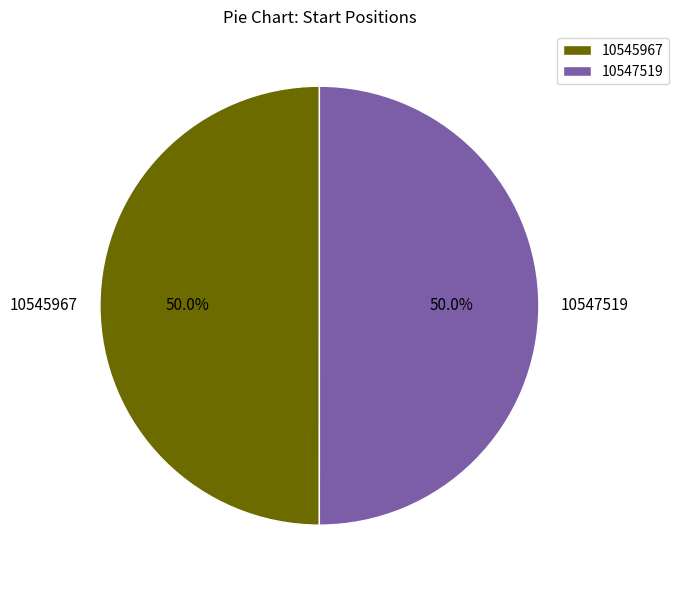

How much of the chart is everything except 10545967?

50.0%